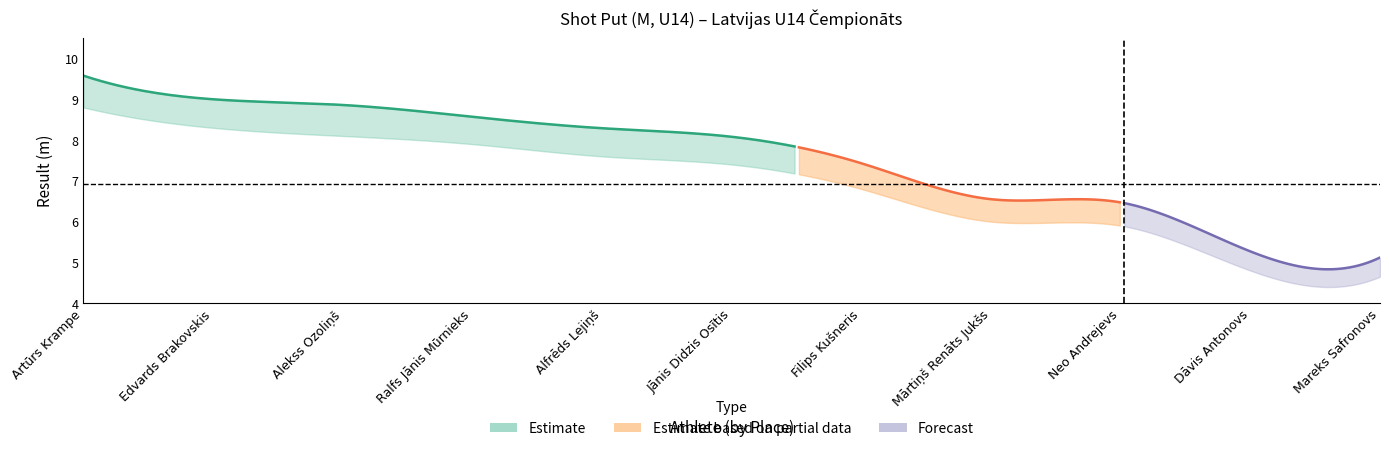

What is the minimum value shown in the chart?

4.7